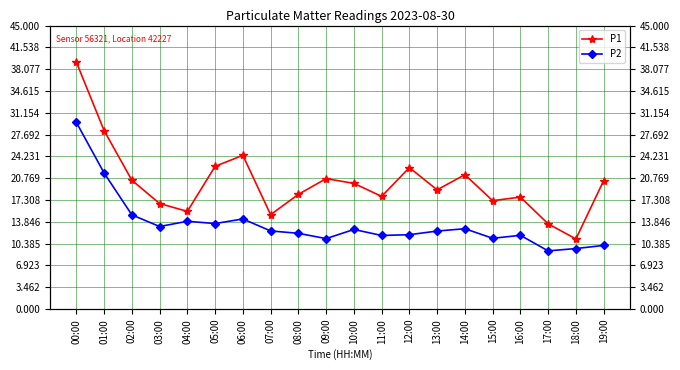

What is the value of the P1 point at the 4th from the left?

16.8